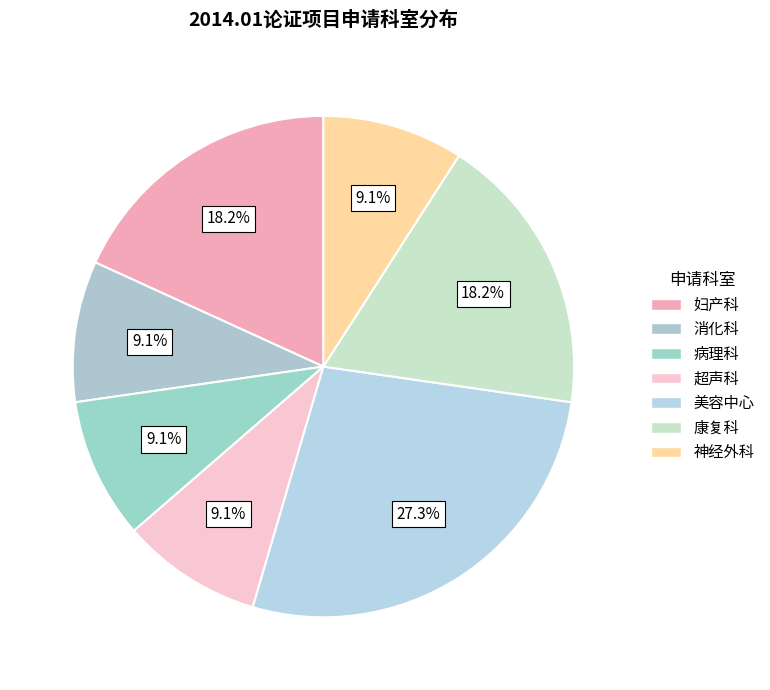

The 病理科 slice represents 9% of the pie. True or false?

True